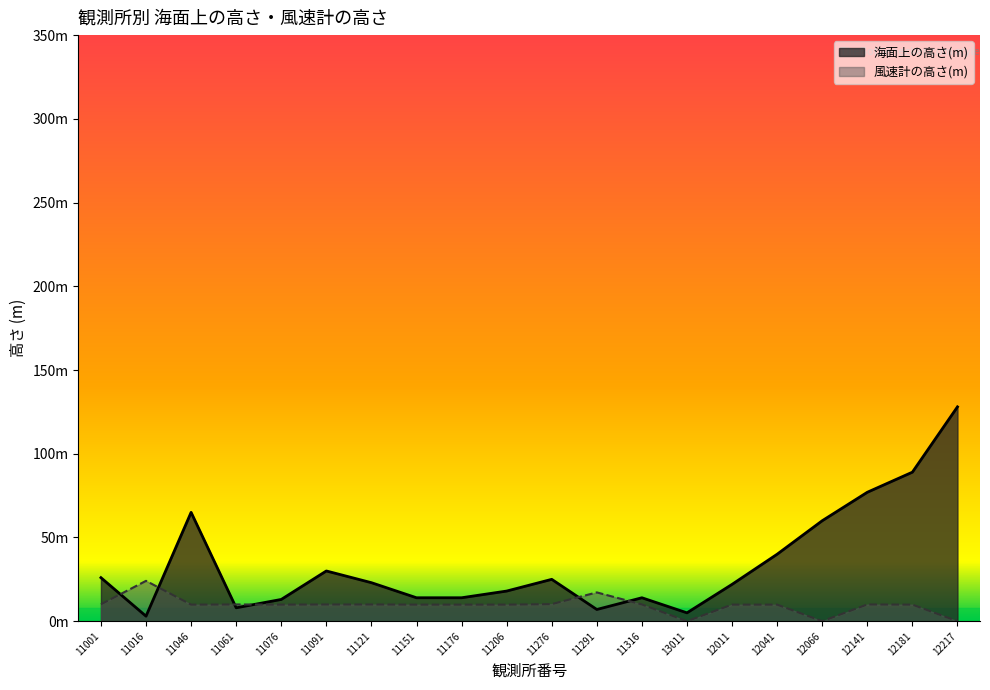

Does the chart have visible grid lines?

No